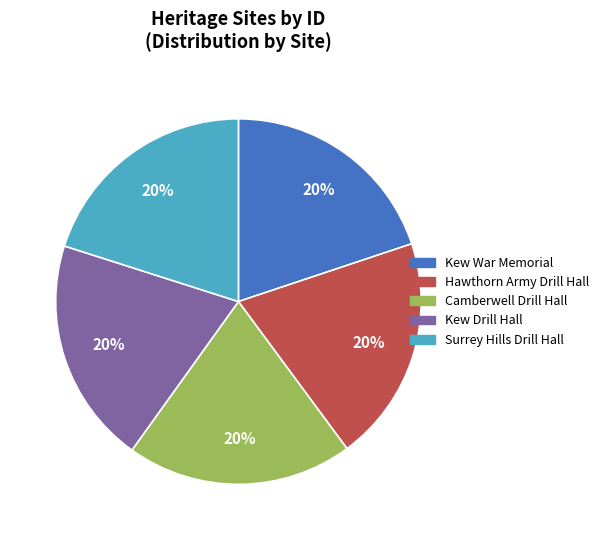

Is it true that Hawthorn Army Drill Hall is 20% of the pie?

True